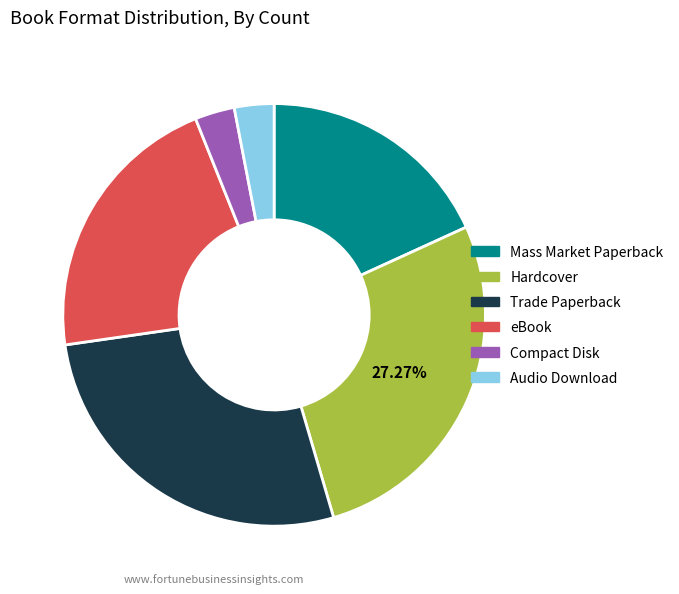

How many slices are in this pie chart?

6